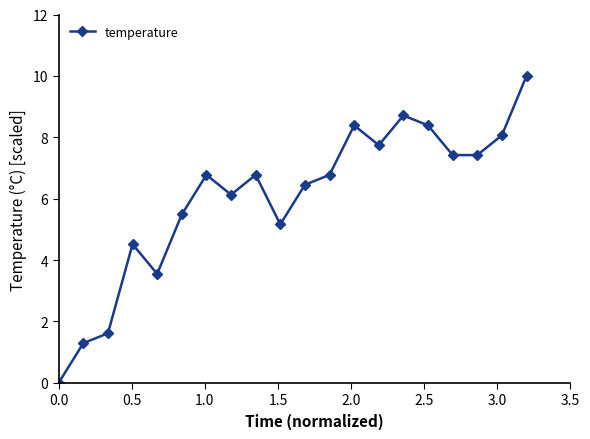

What is the value of the 3rd point from the left?

1.6